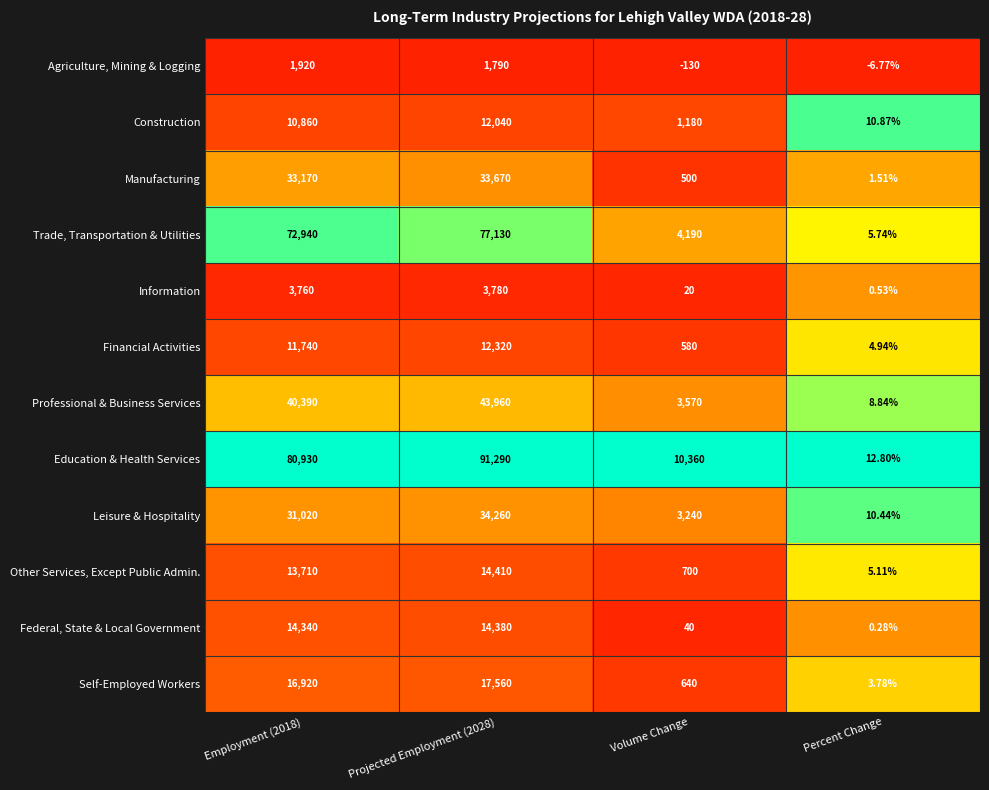

List the series in order of their peak value, lowest first.

Agriculture, Mining & Logging, Information, Construction, Financial Activities, Federal, State & Local Government, Other Services, Except Public Admin., Self-Employed Workers, Manufacturing, Leisure & Hospitality, Professional & Business Services, Trade, Transportation & Utilities, Education & Health Services